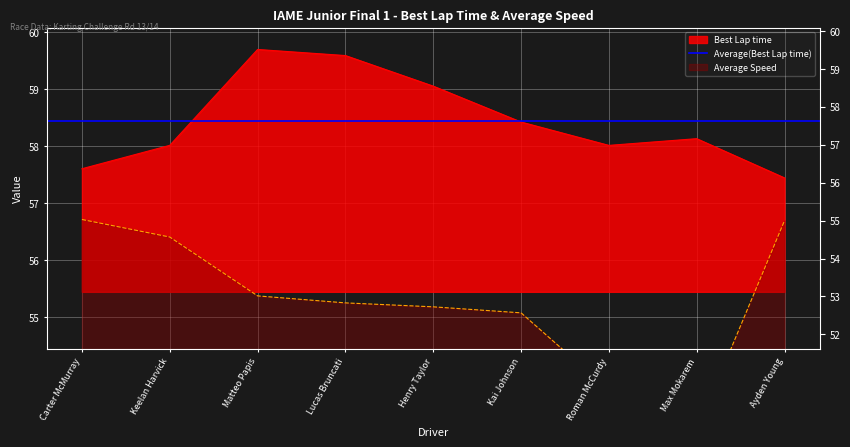

True or false: Average Speed and Best Lap time intersect in this chart.

False